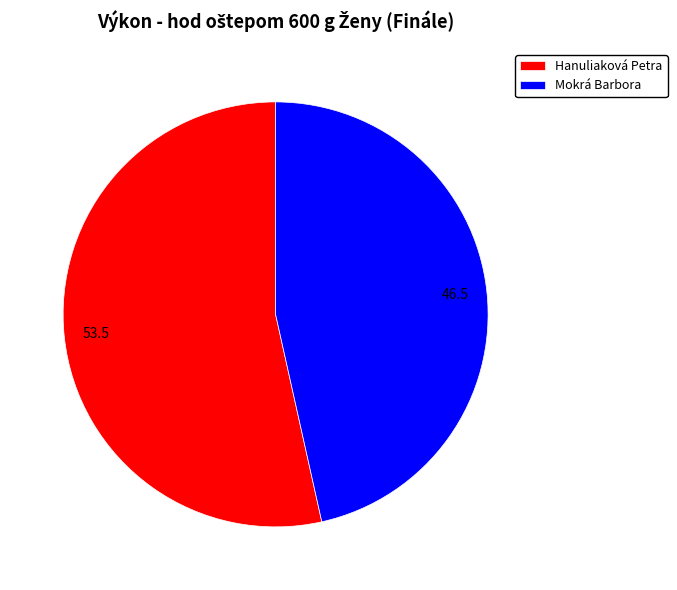

True or false: Hanuliaková Petra accounts for 45% of the total.

False